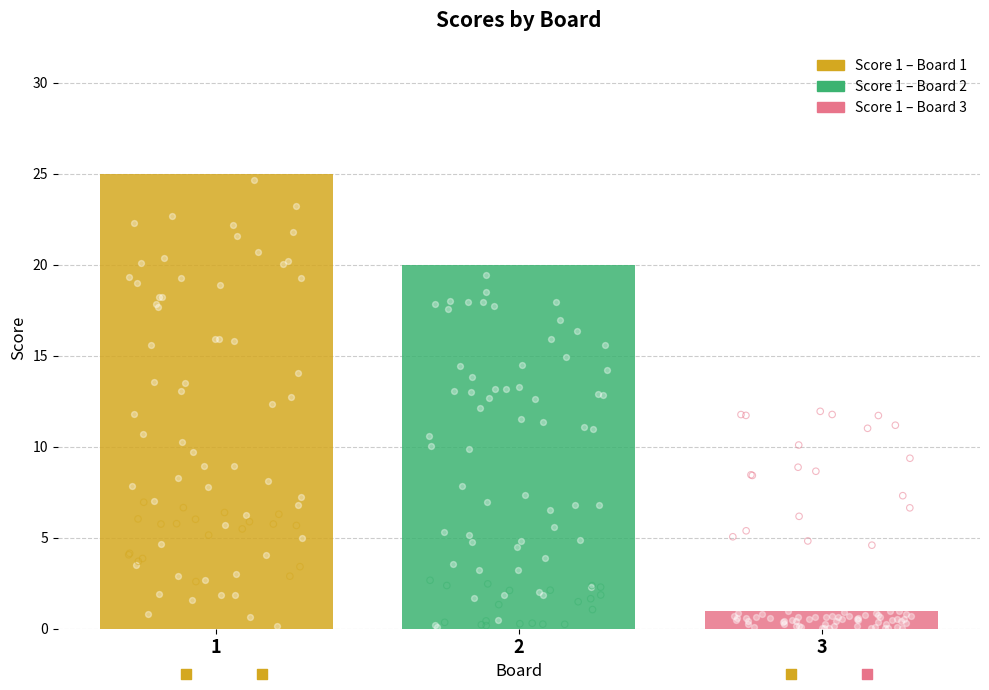

What is the ratio of the value at 1 to the value at 3?

25.0